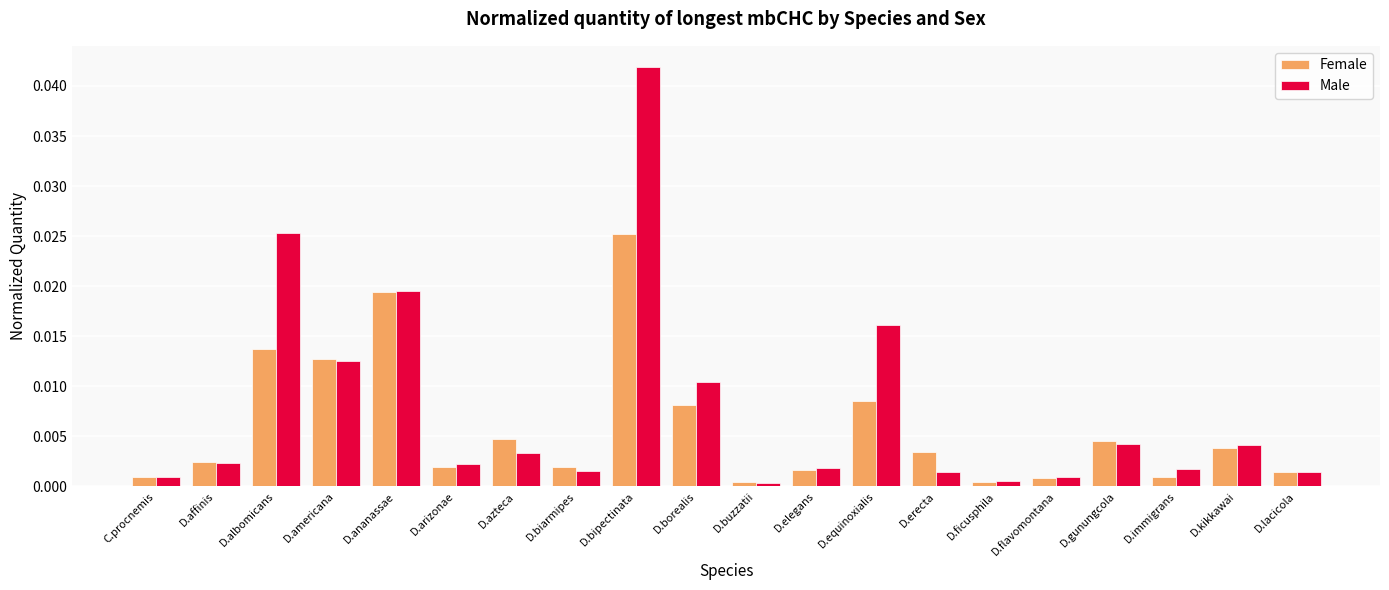

Is it true that Female equals 0.0 at D.ananassae?

True